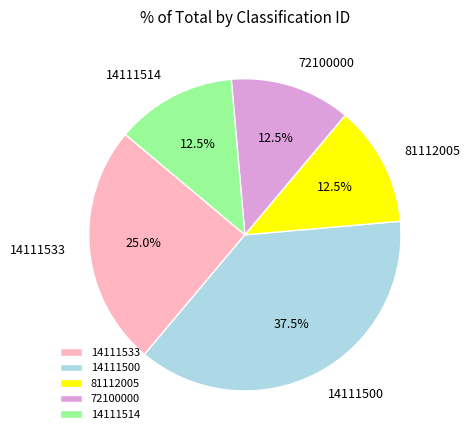

Approximately how many times larger is the value at 14111533 compared to 14111500?

0.7